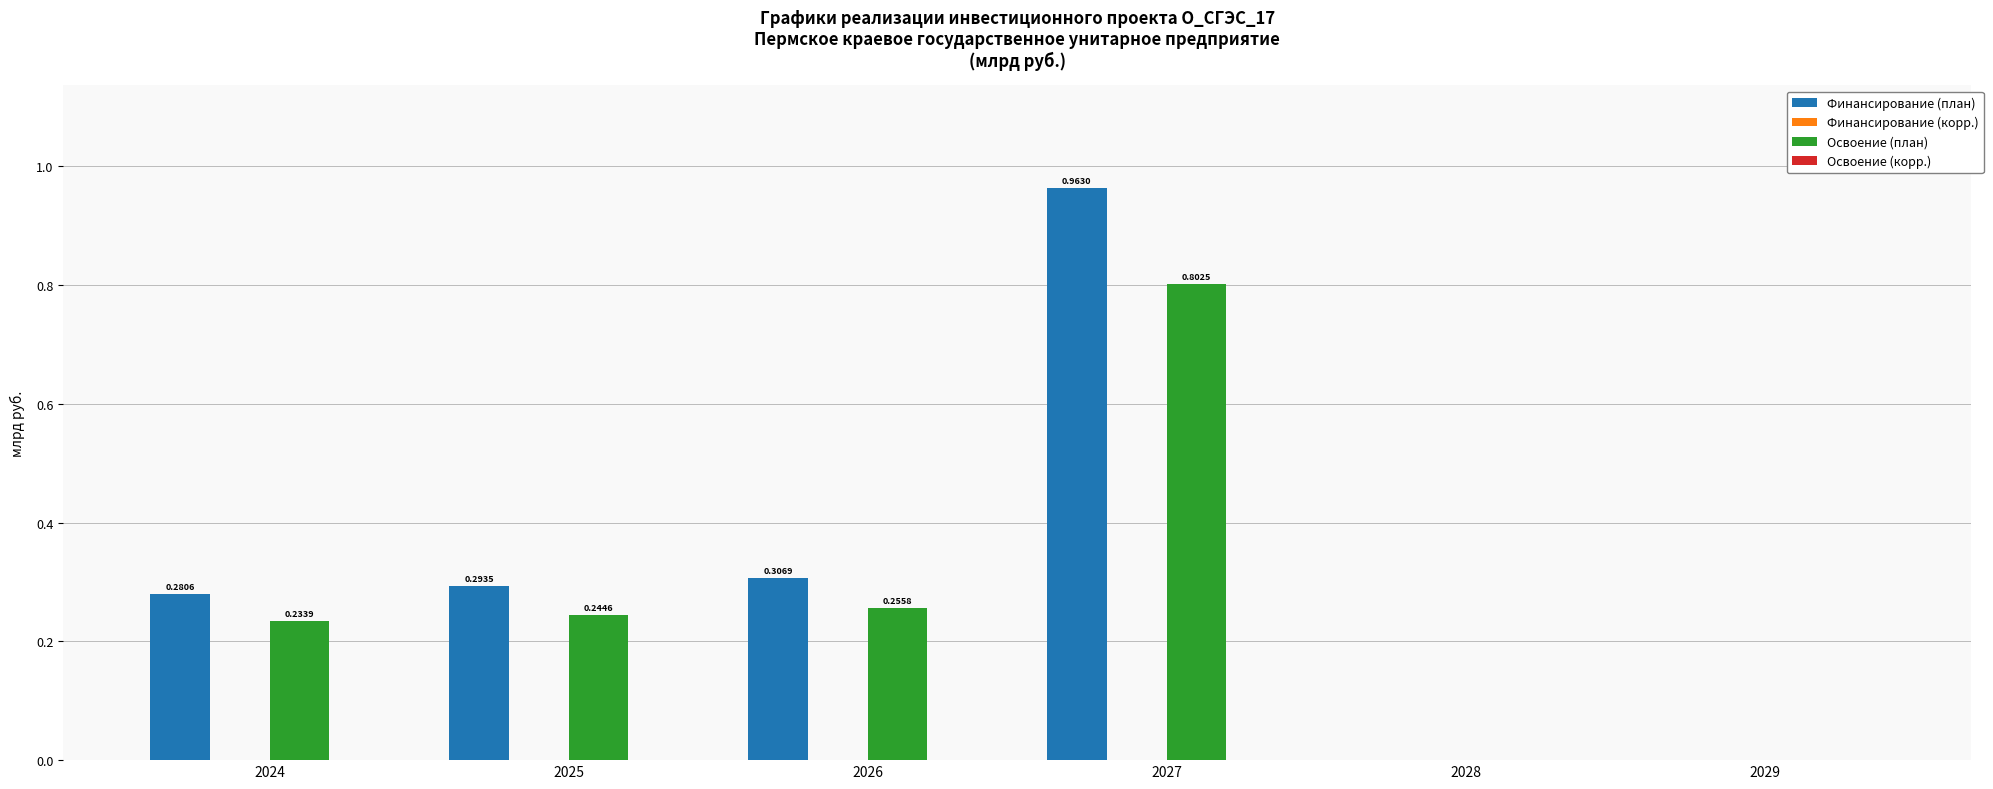

Between 2025 and 2027, which series saw the biggest shift?

Финансирование (план)